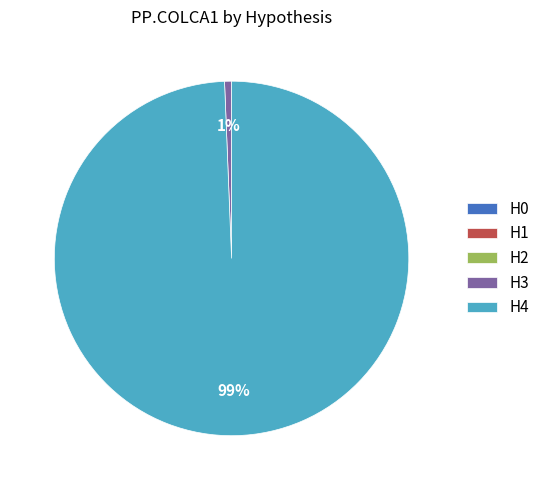

Which category has the biggest portion of the pie?

H4